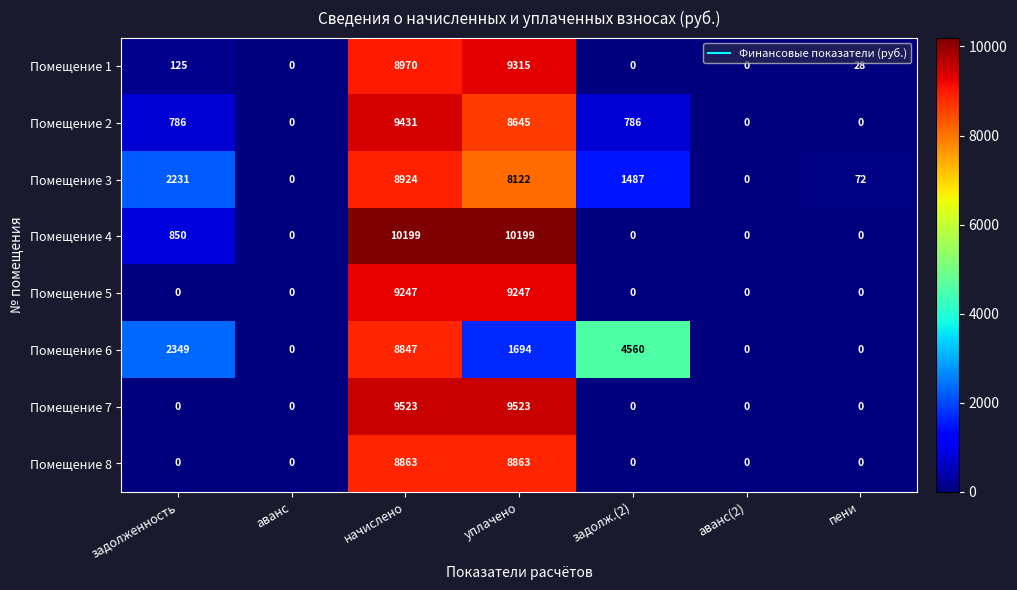

At which category is the sum across all series the highest?

начислено